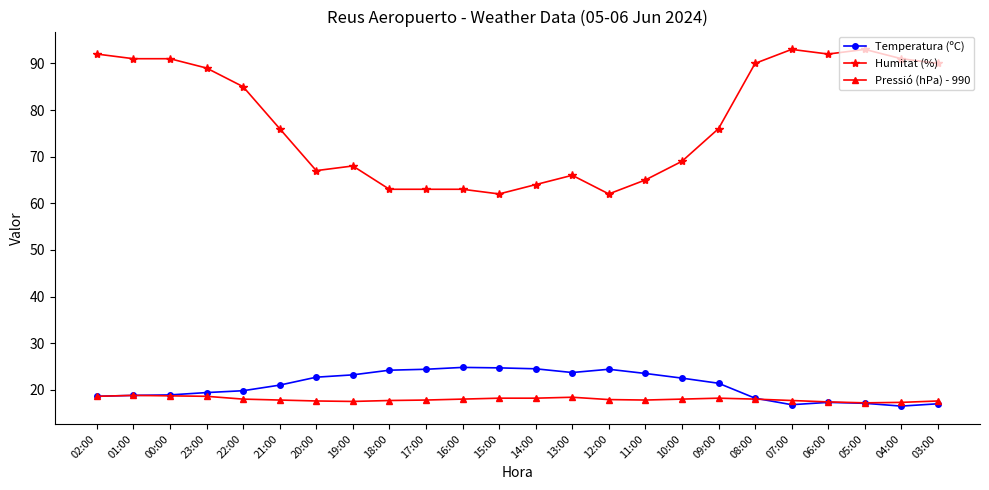

How many categories are shown in the chart?

24